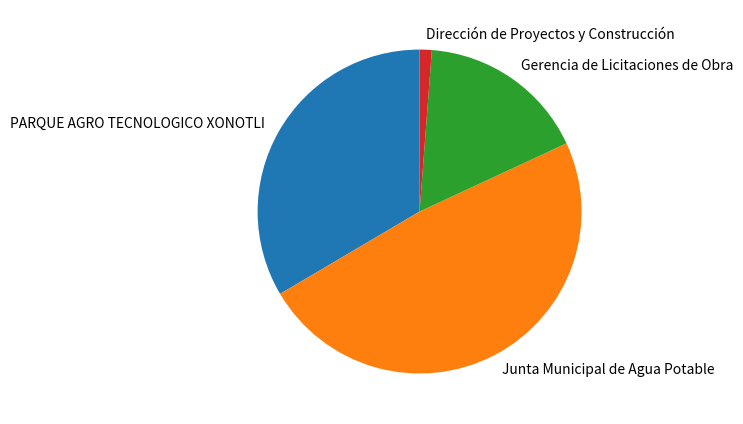

Which category has the biggest portion of the pie?

Junta Municipal de Agua Potable